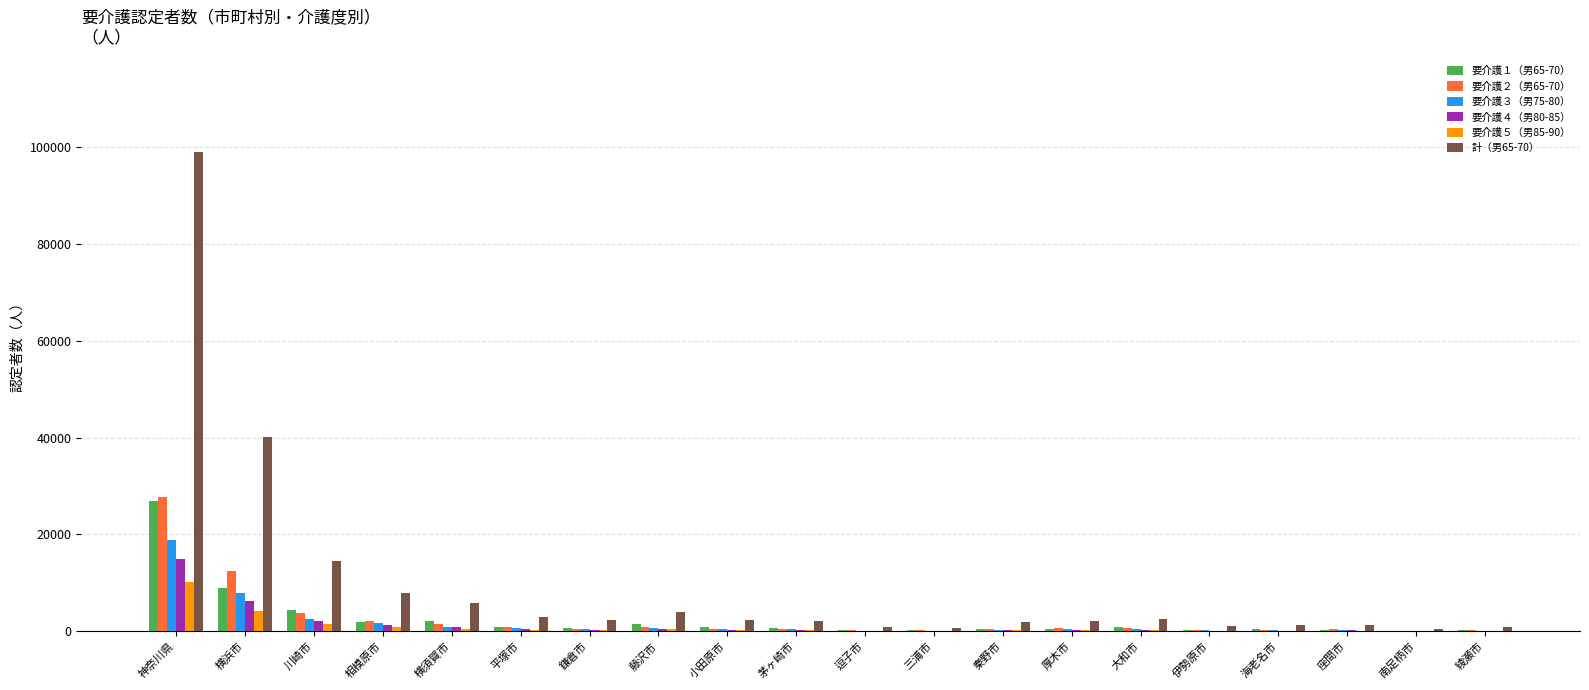

What is the highest value of the 計（男65-70） series?

98897